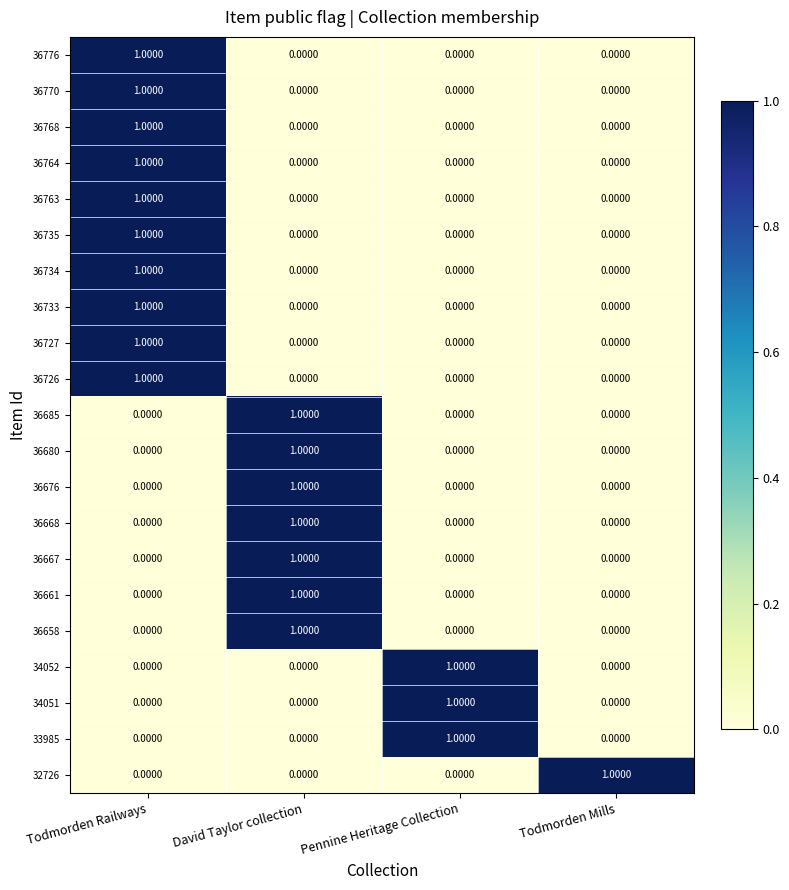

What is the total value across all series at Pennine Heritage Collection?

3